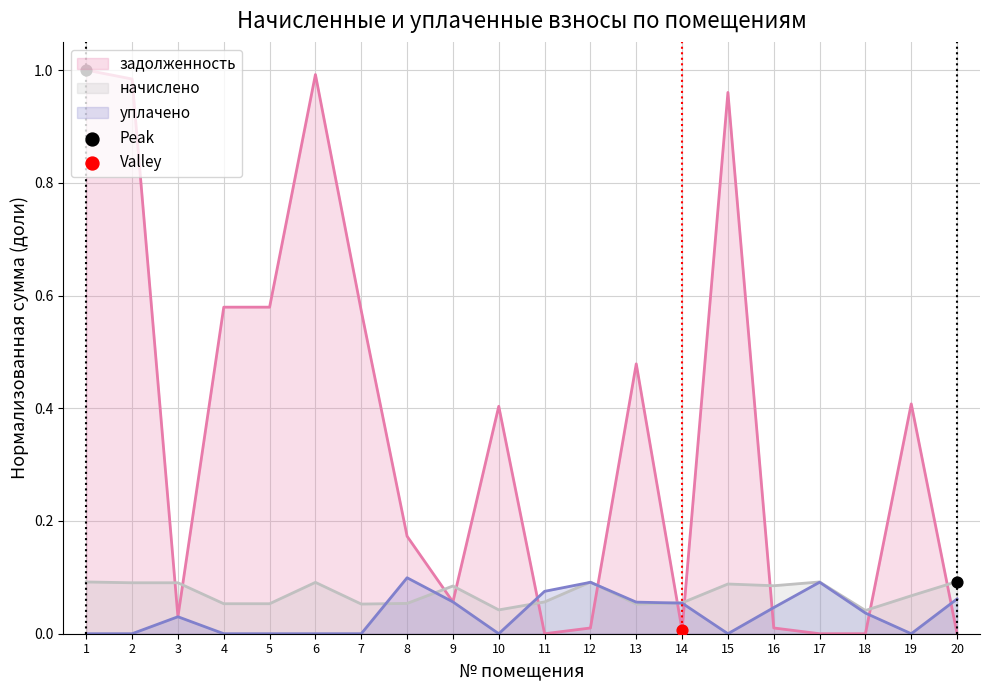

Which series has the widest spread of Y values?

задолженность